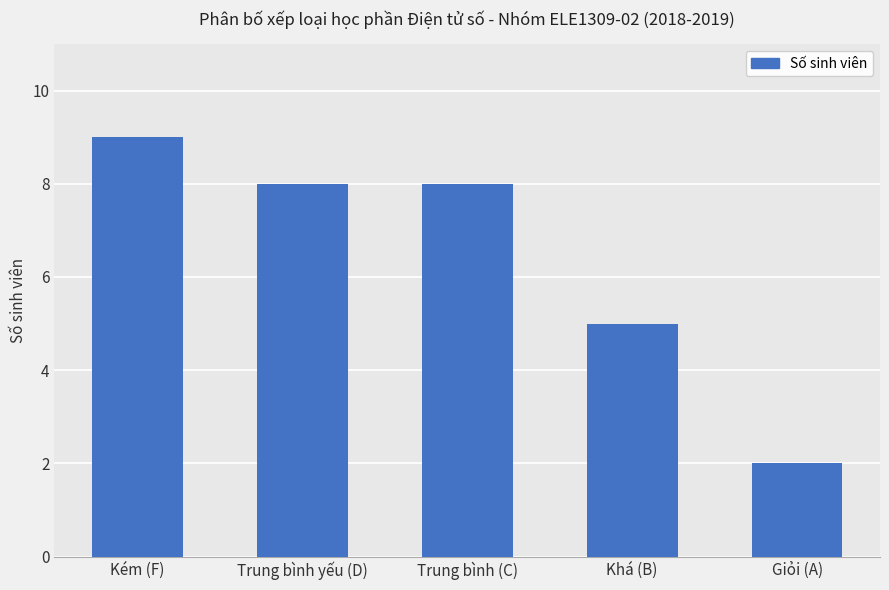

Where does the data first go above 8?

Kém (F)